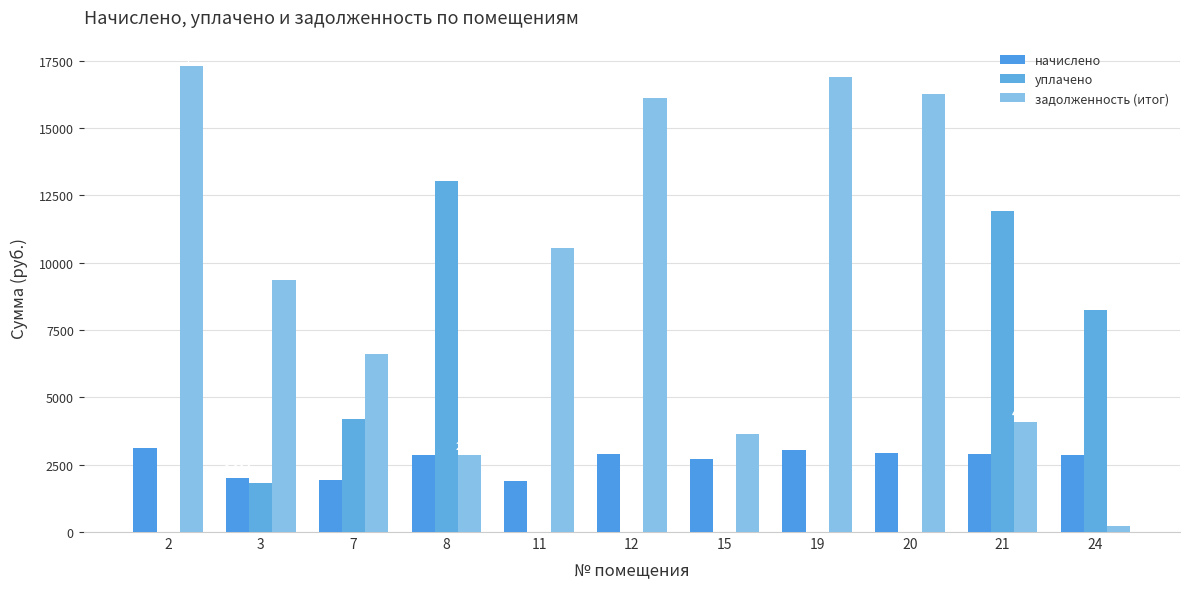

What is the value of the уплачено bar at the 2nd from the left?

1819.6